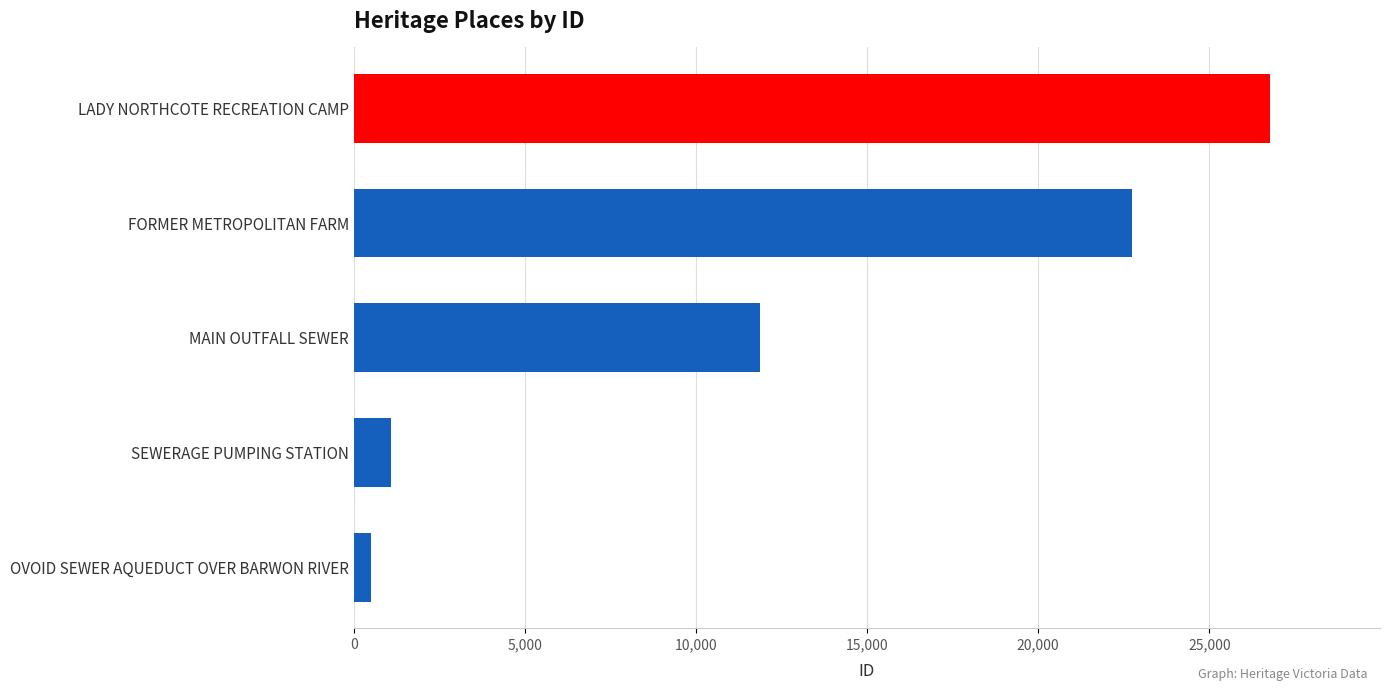

Are the bars horizontal?

Yes